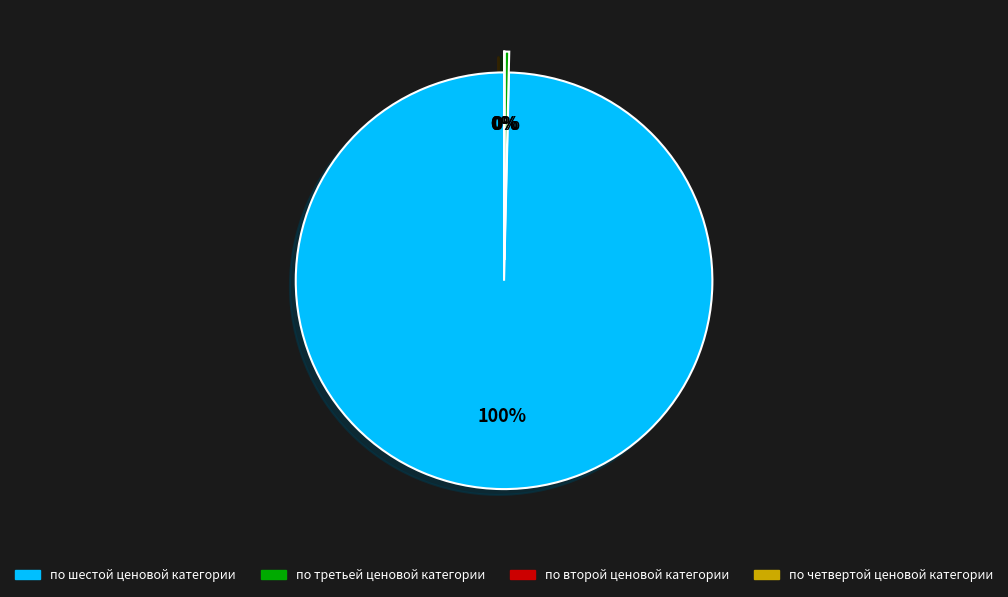

The по шестой ценовой категории slice represents 100% of the pie. True or false?

True